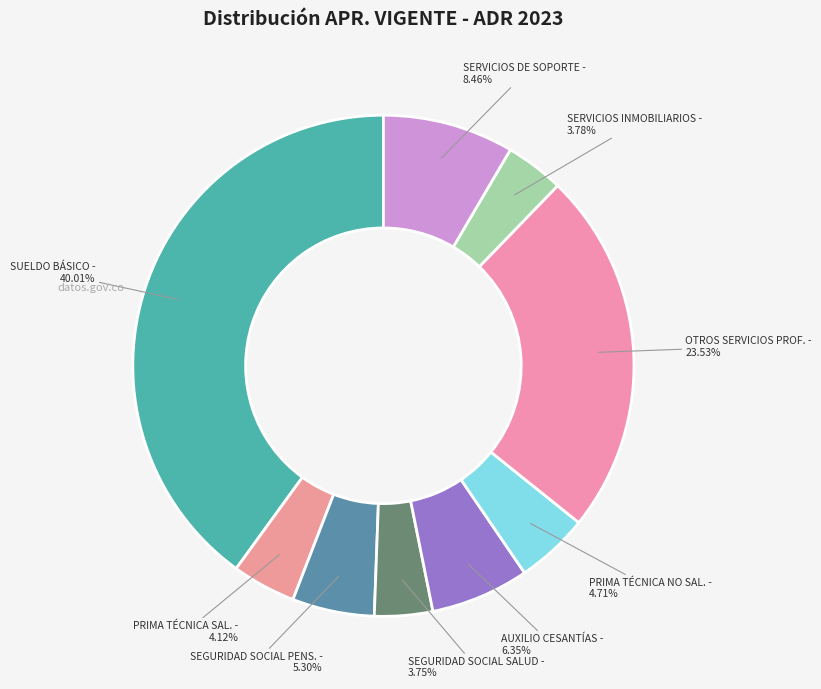

Combined, do SEGURIDAD SOCIAL PENS. and OTROS SERVICIOS PROF. account for over 50%?

No